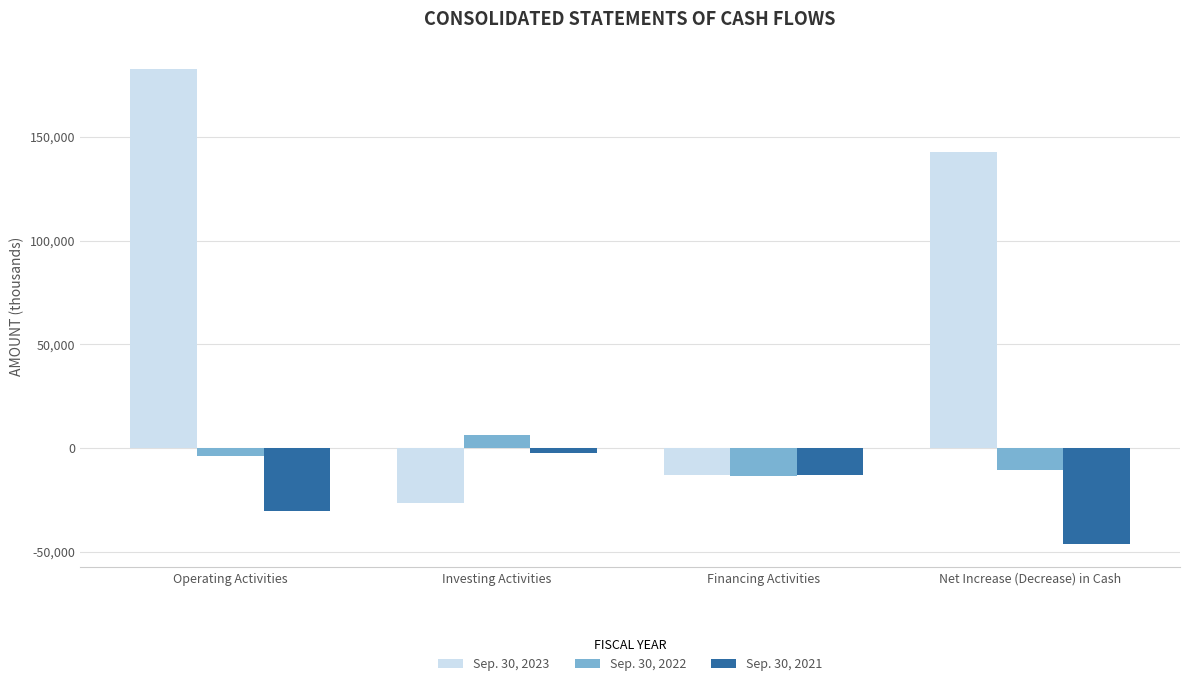

How many values in the Sep. 30, 2021 series exceed -13174?

1